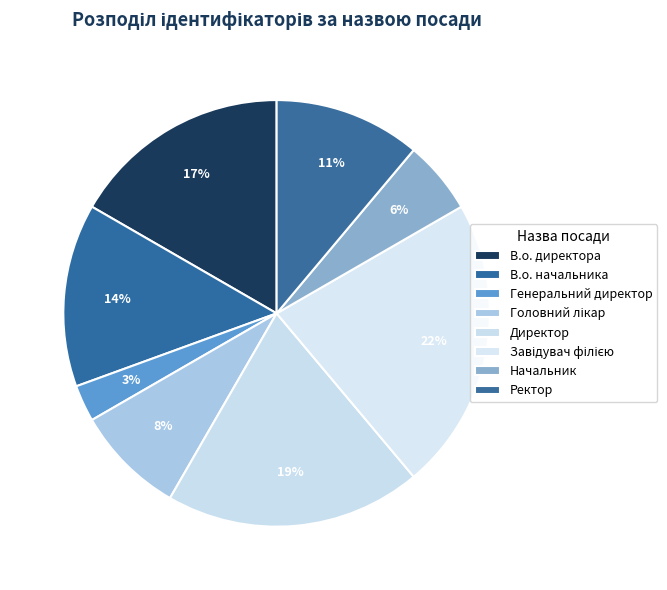

Which has a higher value, Головний лікар or Завідувач філією?

Завідувач філією